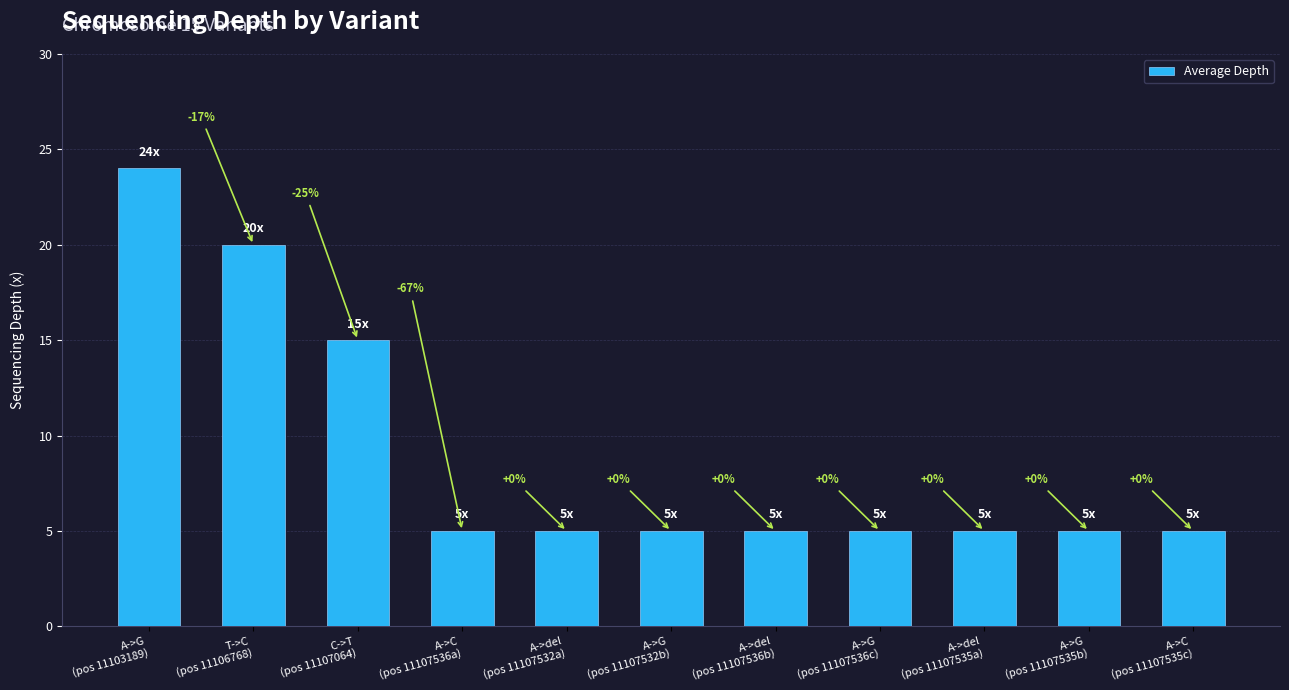

At which label is the value closest to 14?

C->T
(pos 11107064)